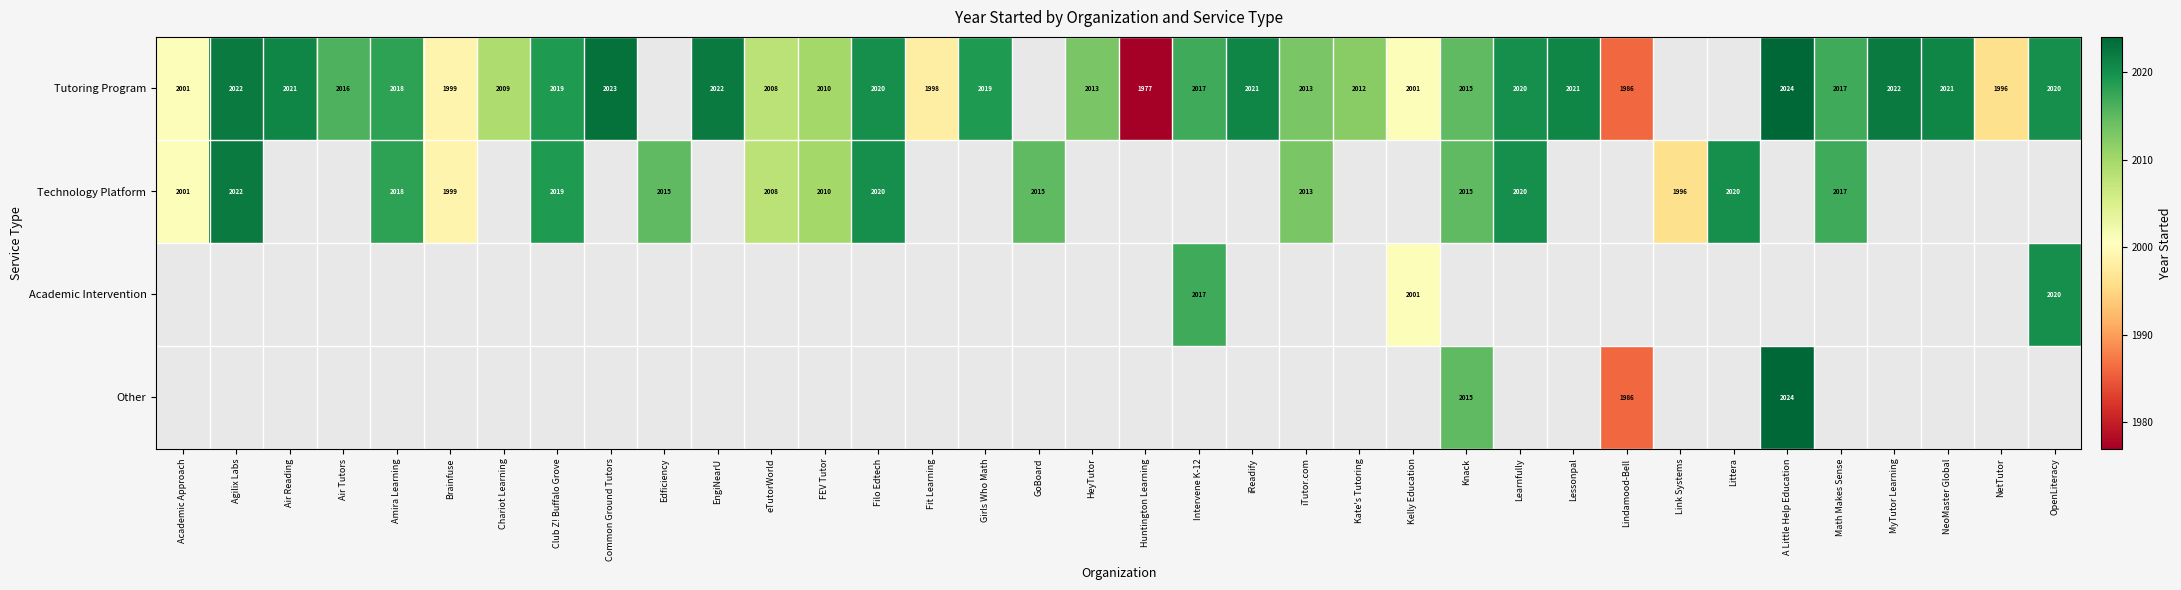

True or false: Technology Platform has a value of 2797.4 at Math Makes Sense.

False